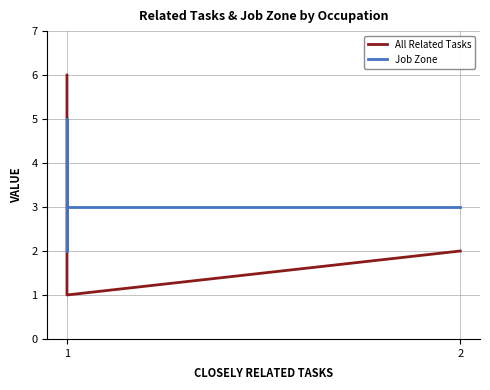

List the series in order of their peak value, highest first.

All Related Tasks, Job Zone